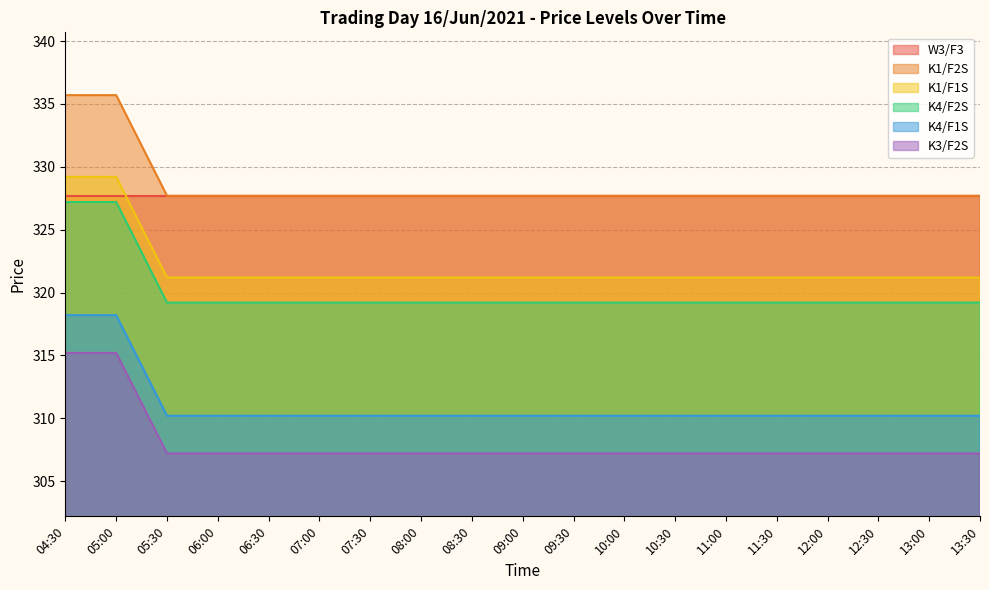

What are all the series names shown in the legend?

W3/F3, K1/F2S, K1/F1S, K4/F2S, K4/F1S, K3/F2S